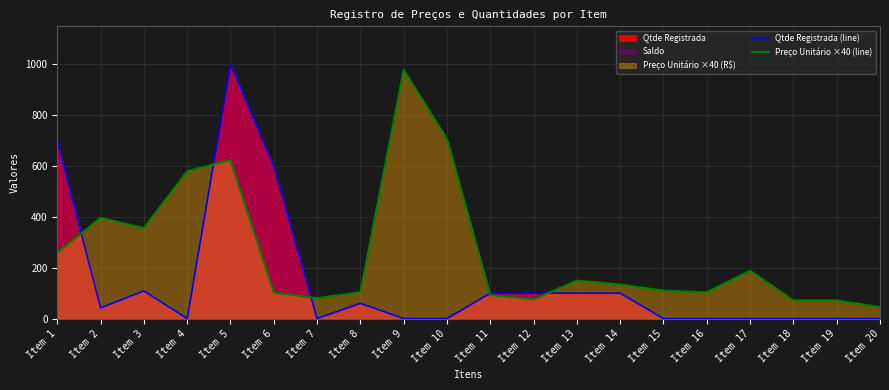

How many values in the Qtde Registrada (line) series exceed 42?

9